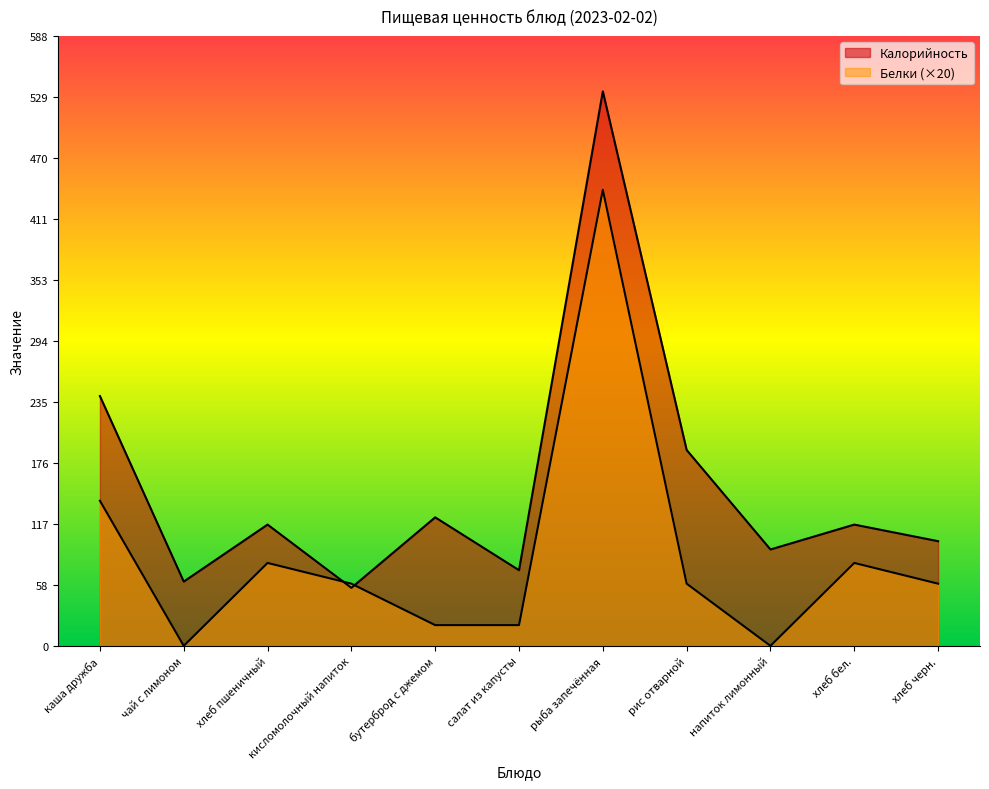

Does the chart display data point markers on the line(s)?

No